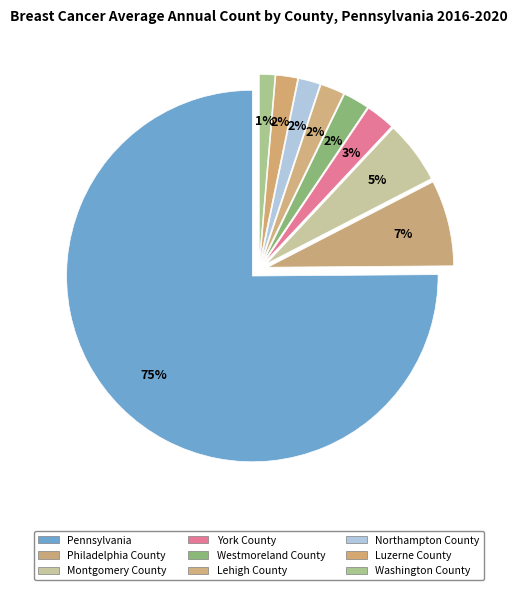

The Lehigh County slice represents 2% of the pie. True or false?

True